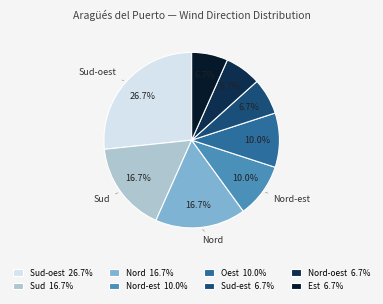

What portion of the pie excludes Nord-oest 6.7%?

93.3%